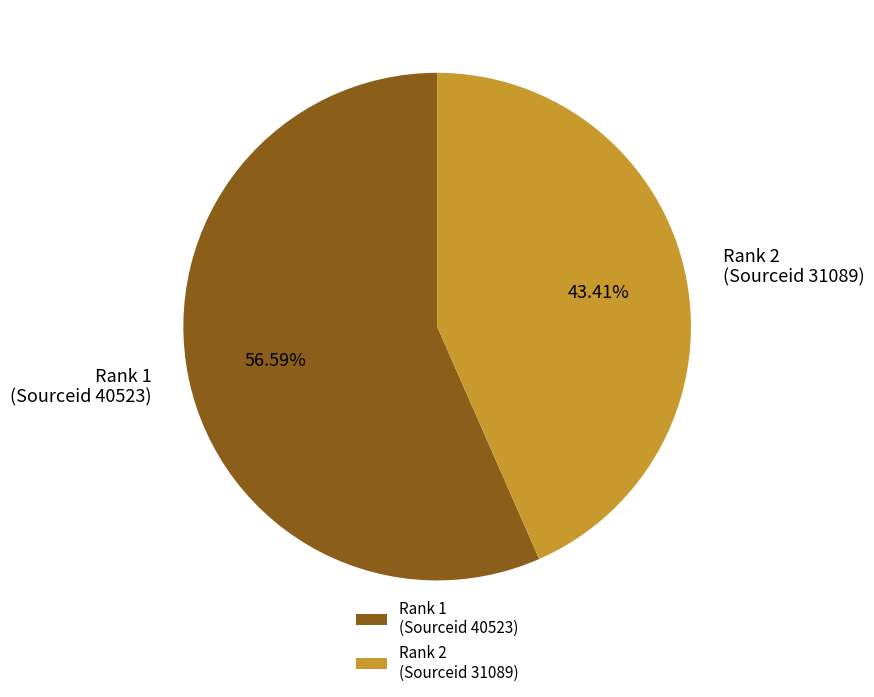

The Rank 2 (Sourceid 31089) slice represents 56% of the pie. True or false?

False